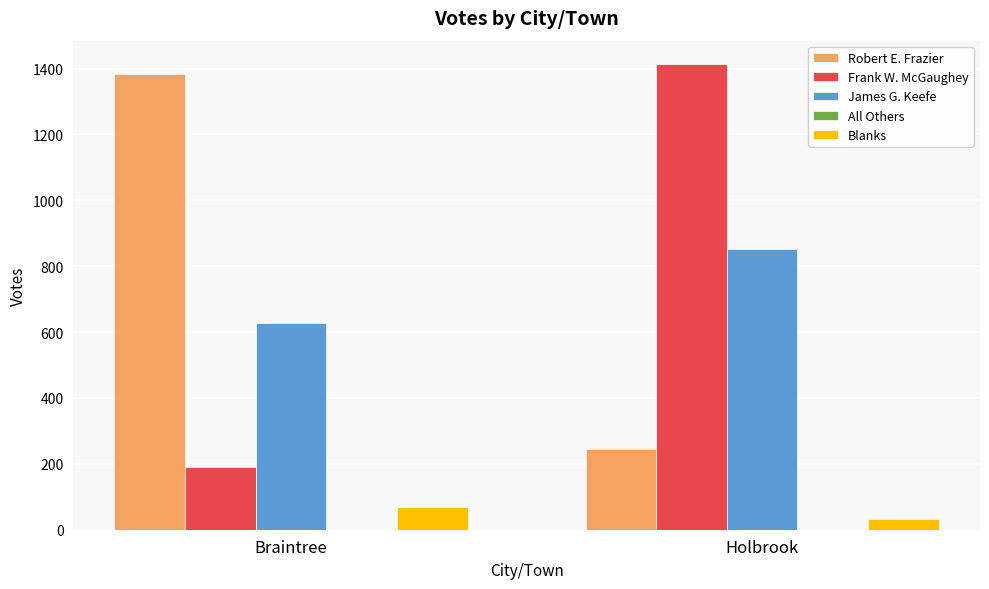

What is the total value across all series at Holbrook?

2543